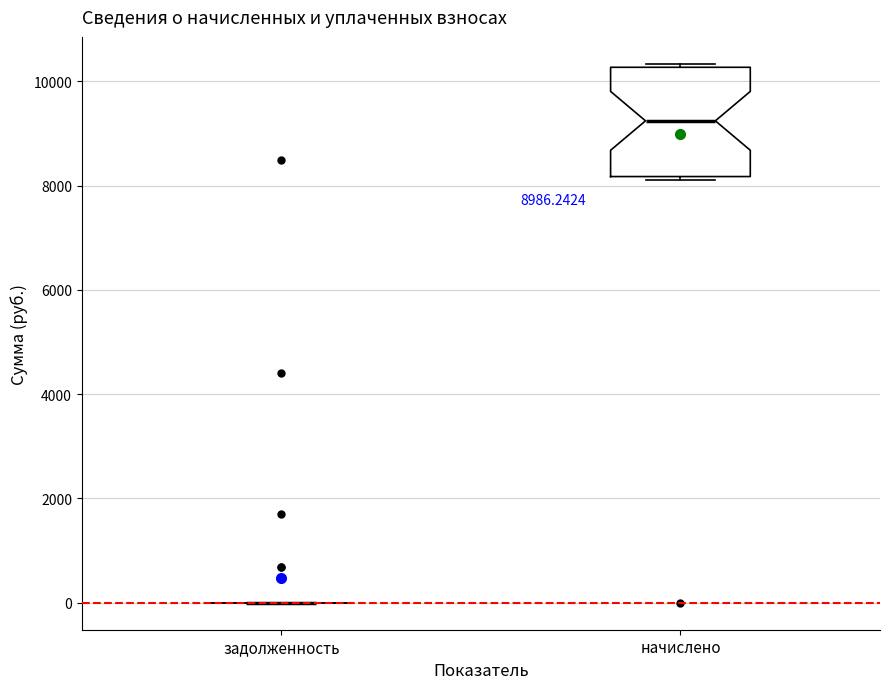

Comparing the boxes themselves (not the whiskers), which one is the tallest?

начислено